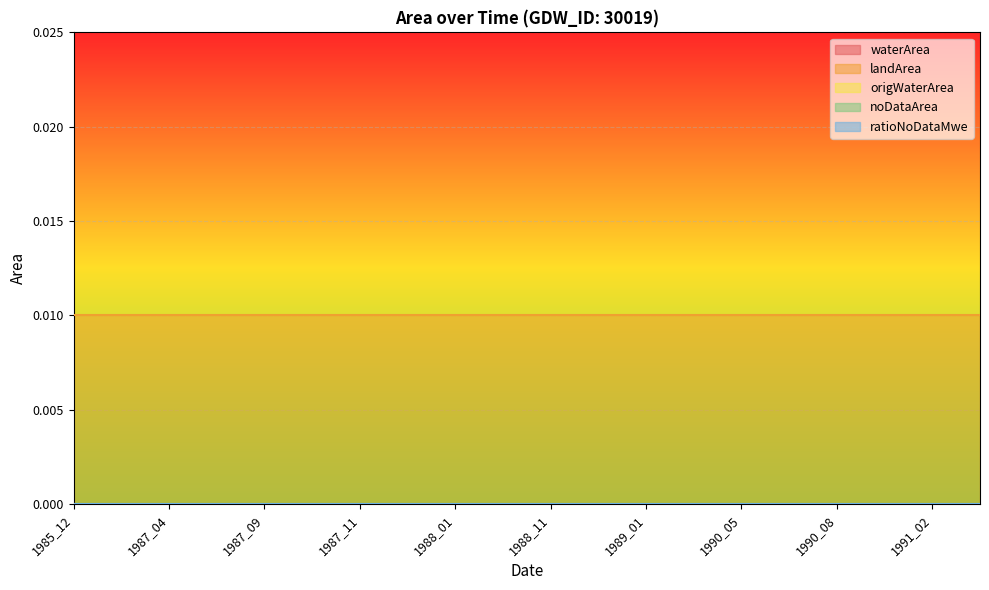

At how many categories does at least one series exceed 0?

20